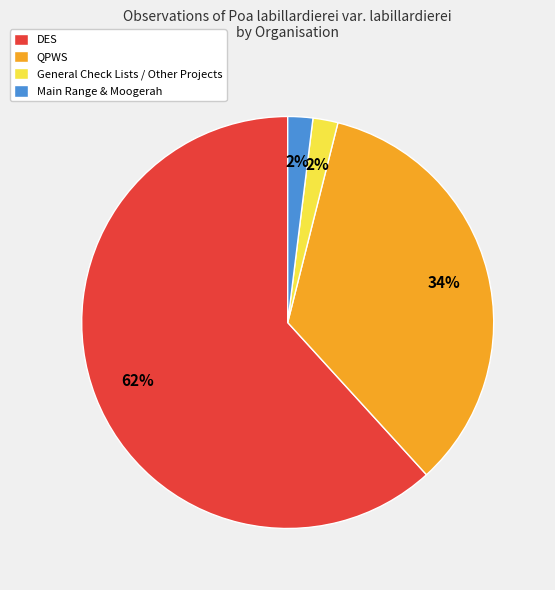

To the nearest percent, what is the average slice percentage?

25%